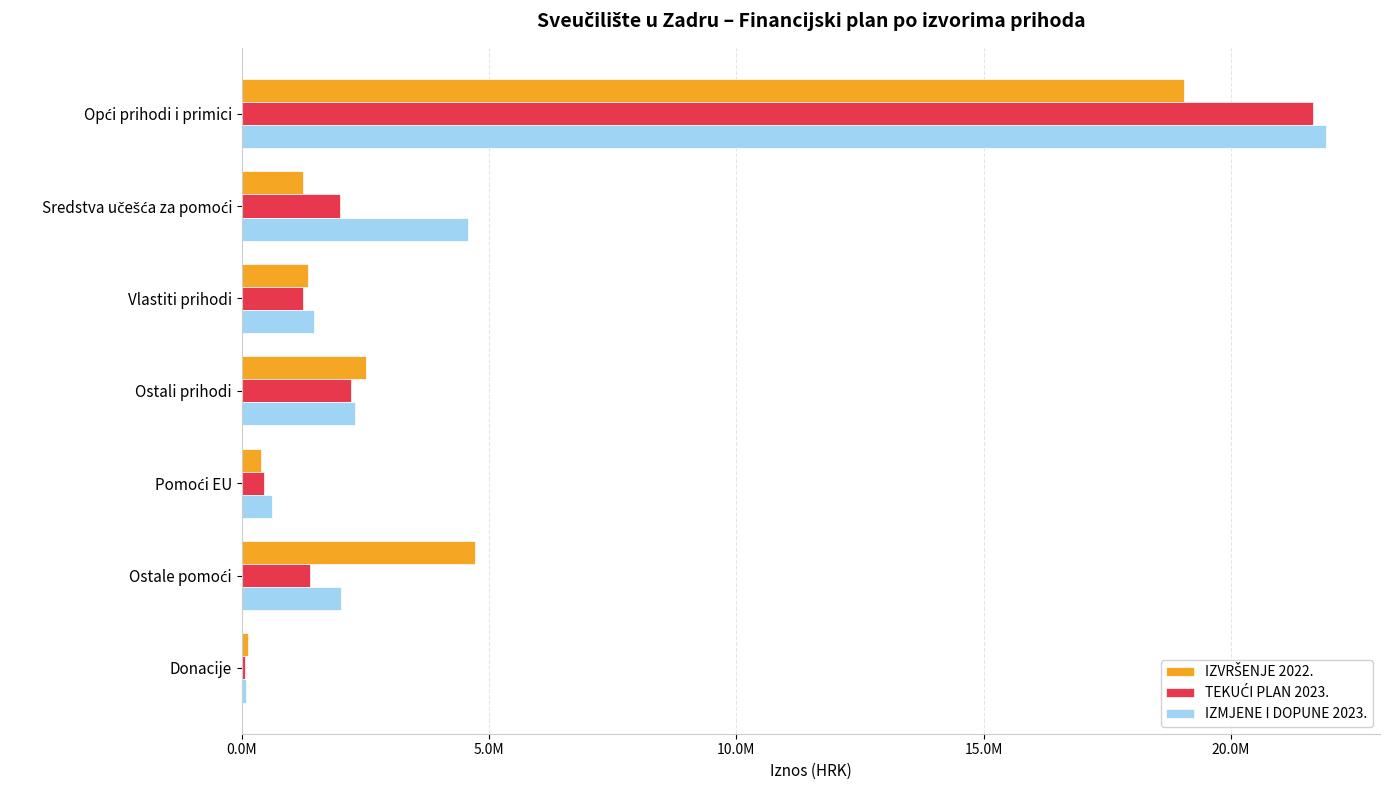

What are all the series names shown in the legend?

IZVRŠENJE 2022., TEKUĆI PLAN 2023., IZMJENE I DOPUNE 2023.